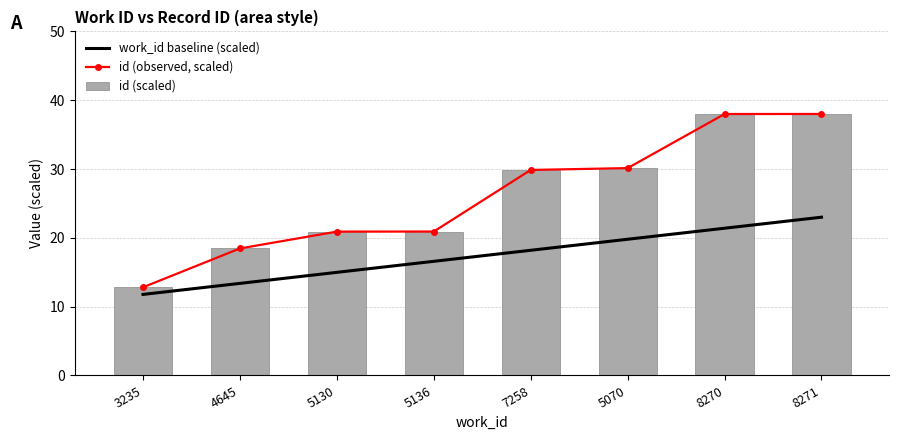

Reading left to right, extract all data points from this chart.

work_id baseline (scaled): 3235=11.8	4645=13.4	5130=15.0	5136=16.6	7258=18.2	5070=19.8	8270=21.4	8271=23.0
id (observed, scaled): 3235=12.8	4645=18.5	5130=20.9	5136=20.9	7258=29.9	5070=30.1	8270=38.0	8271=38.0
id (scaled): 3235=12.8	4645=18.5	5130=20.9	5136=20.9	7258=29.9	5070=30.1	8270=38.0	8271=38.0